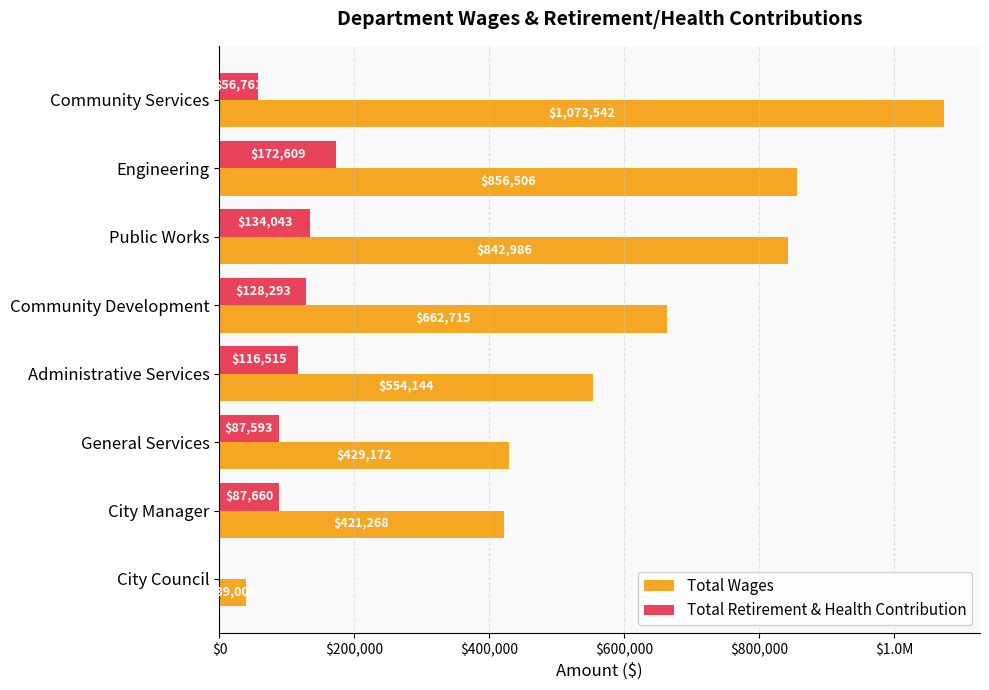

What are all the series names shown in the legend?

Total Wages, Total Retirement & Health Contribution